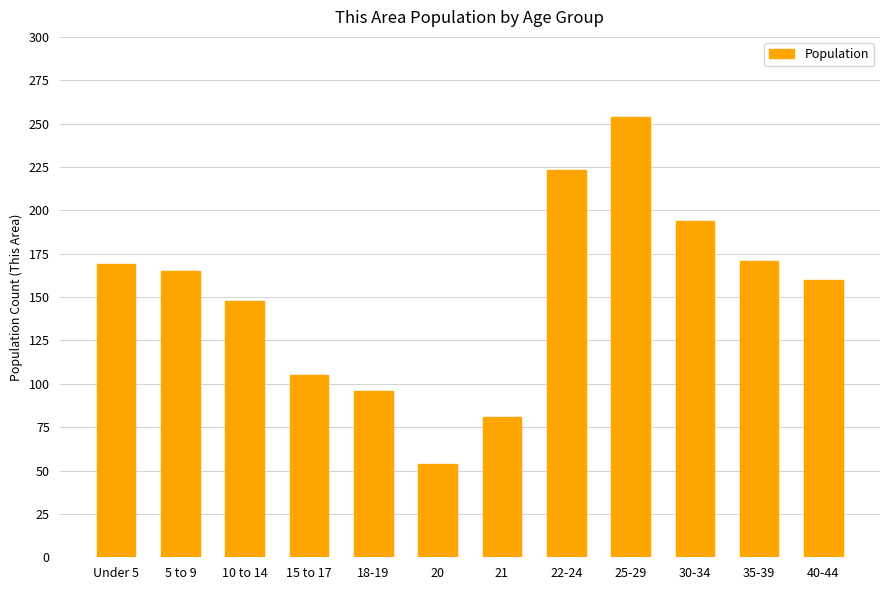

The value at 30-34 is 194. True or false?

True